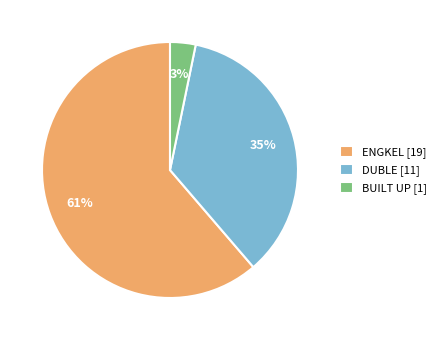

Rank the categories by value from highest to lowest.

ENGKEL, DUBLE, BUILT UP